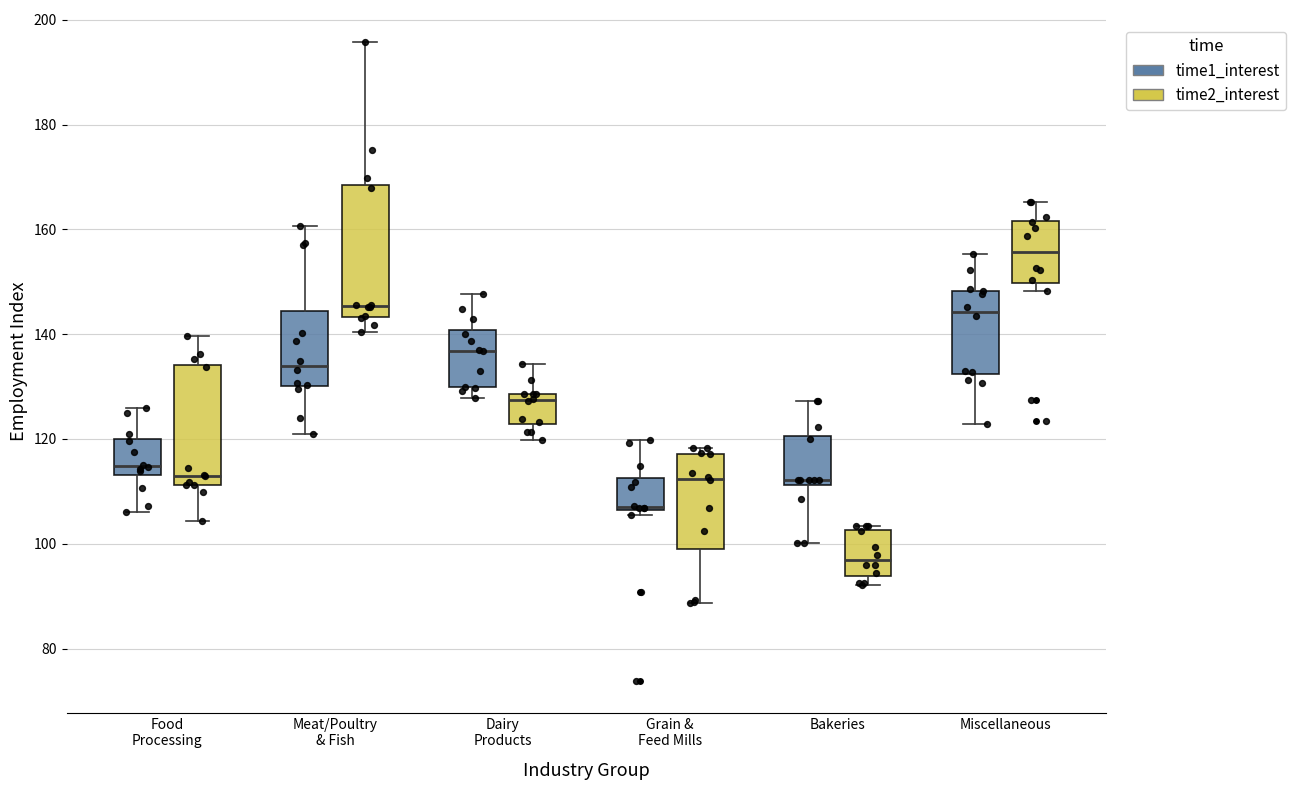

Which box's median line is the highest?

Miscellaneous (time2_interest)